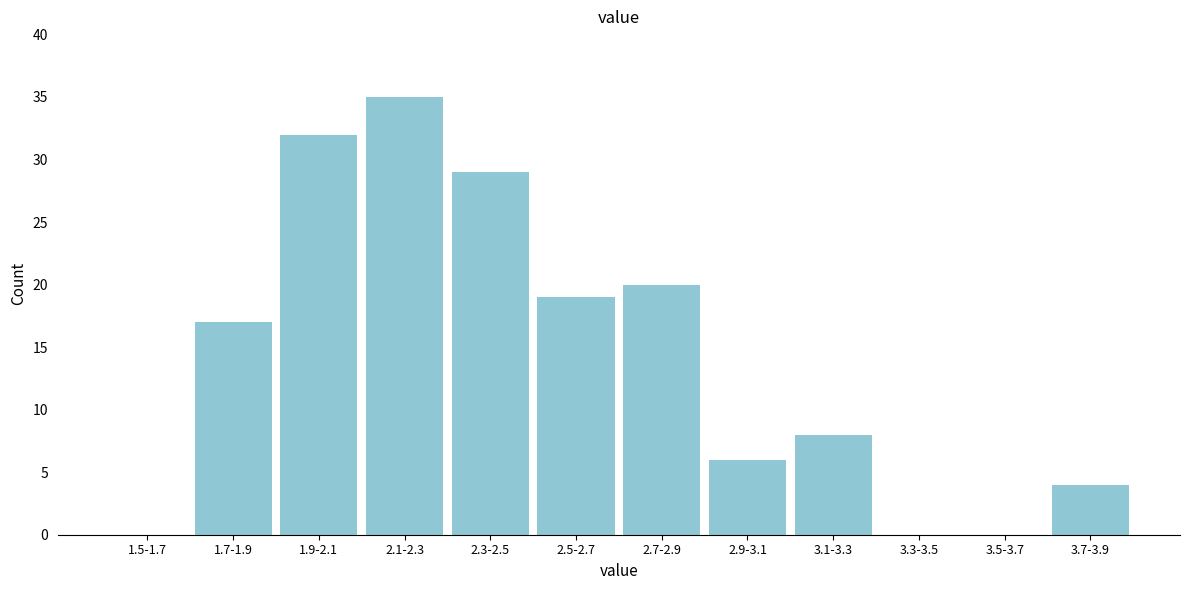

Reading left to right, extract all data points from this chart.

1.5-1.7=0	1.7-1.9=17	1.9-2.1=32	2.1-2.3=35	2.3-2.5=29	2.5-2.7=19	2.7-2.9=20	2.9-3.1=6	3.1-3.3=8	3.3-3.5=0	3.5-3.7=0	3.7-3.9=4